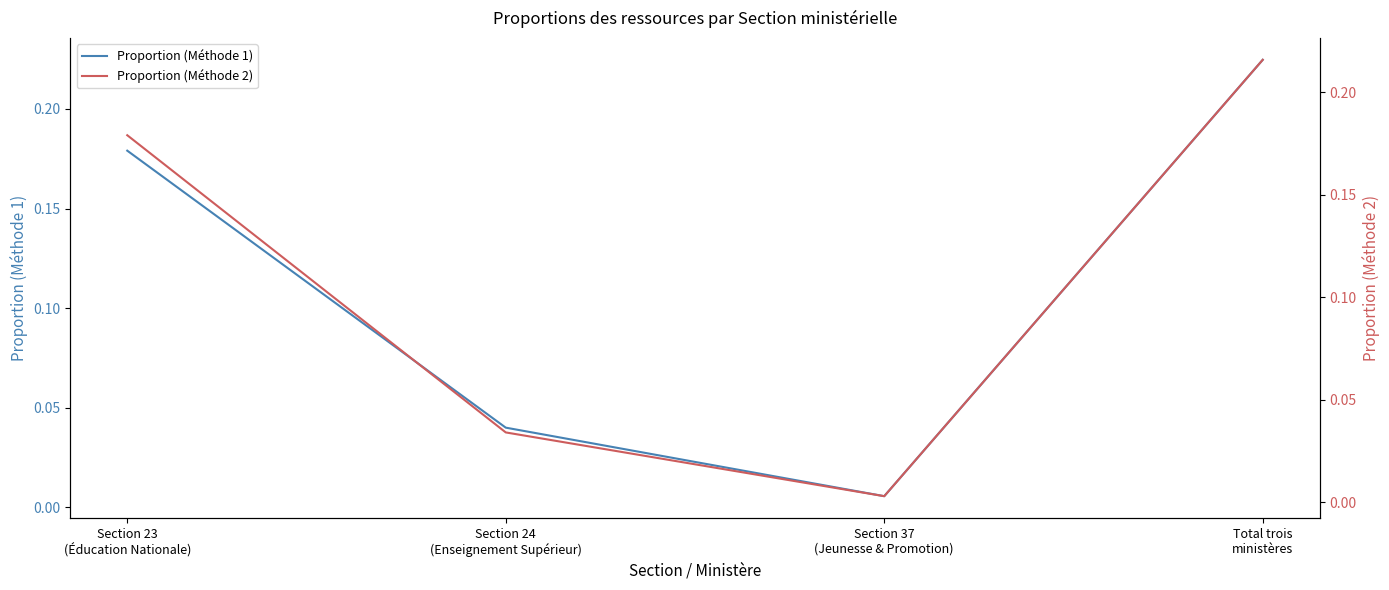

True or false: Proportion (Méthode 1) and Proportion (Méthode 2) intersect in this chart.

False